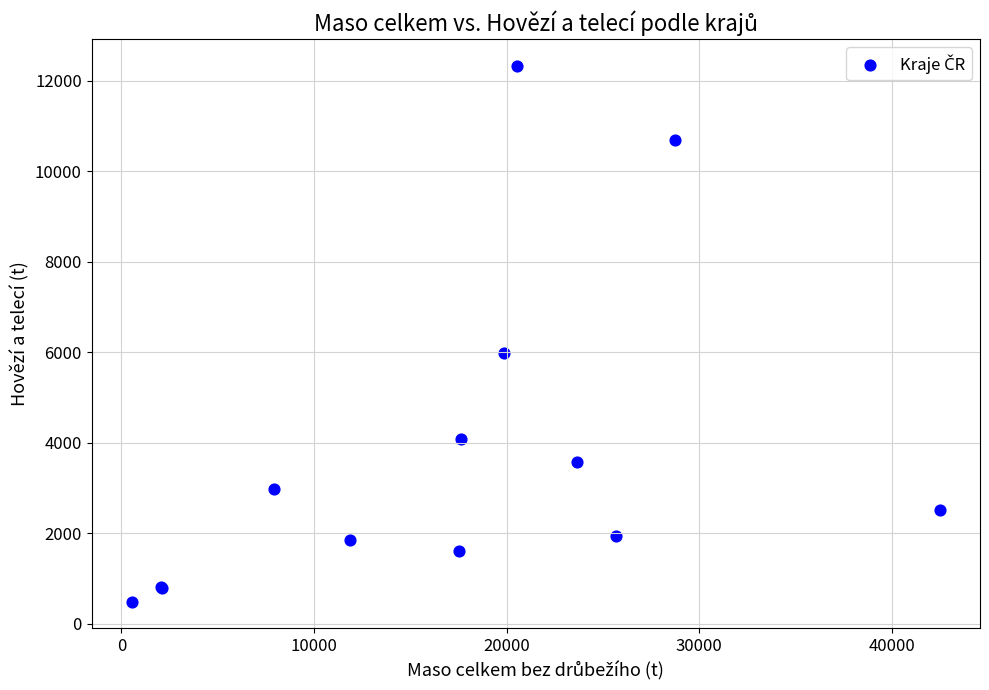

What Y value in the scatter plot is closest to 6412?

5986